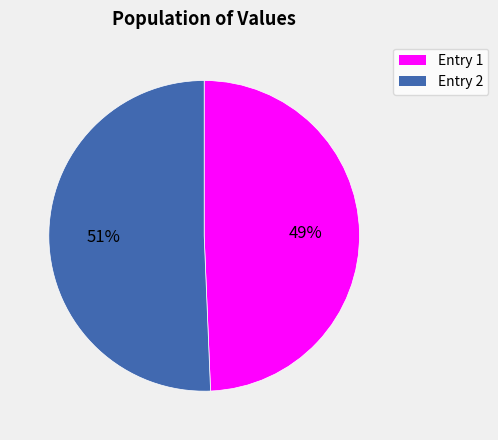

To the nearest percent, what is the average slice percentage?

50%